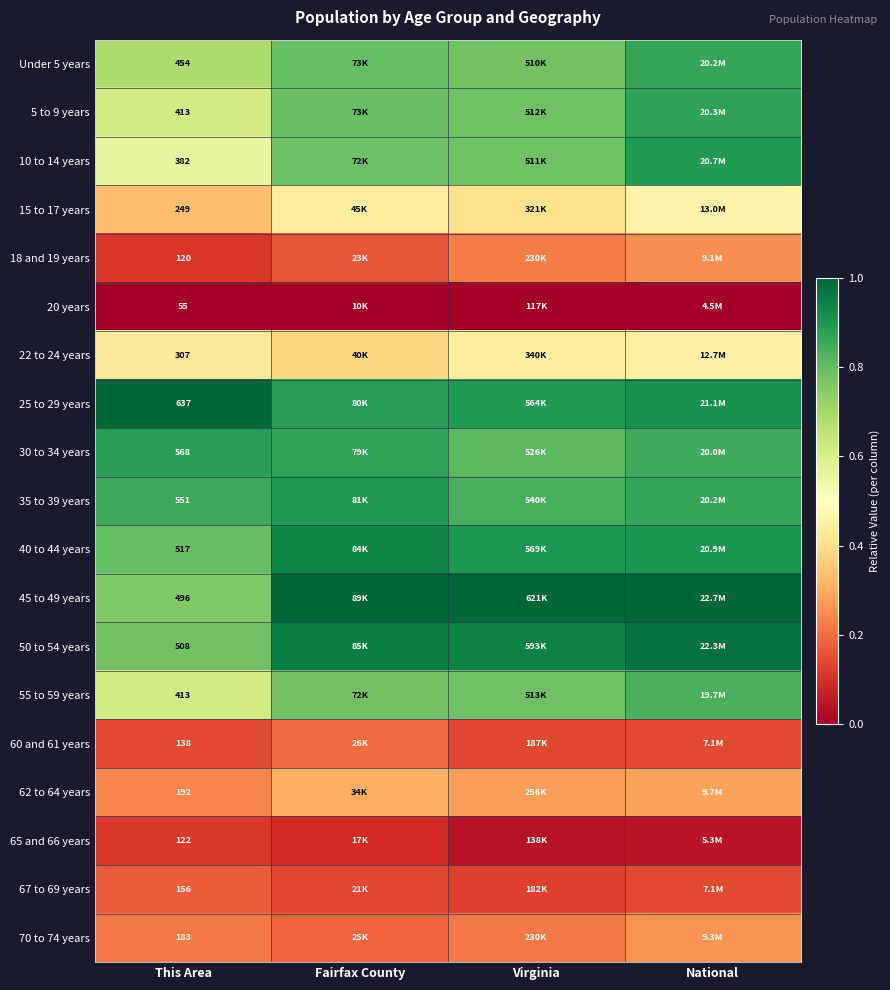

What is the total value across all series at Virginia?

10.4